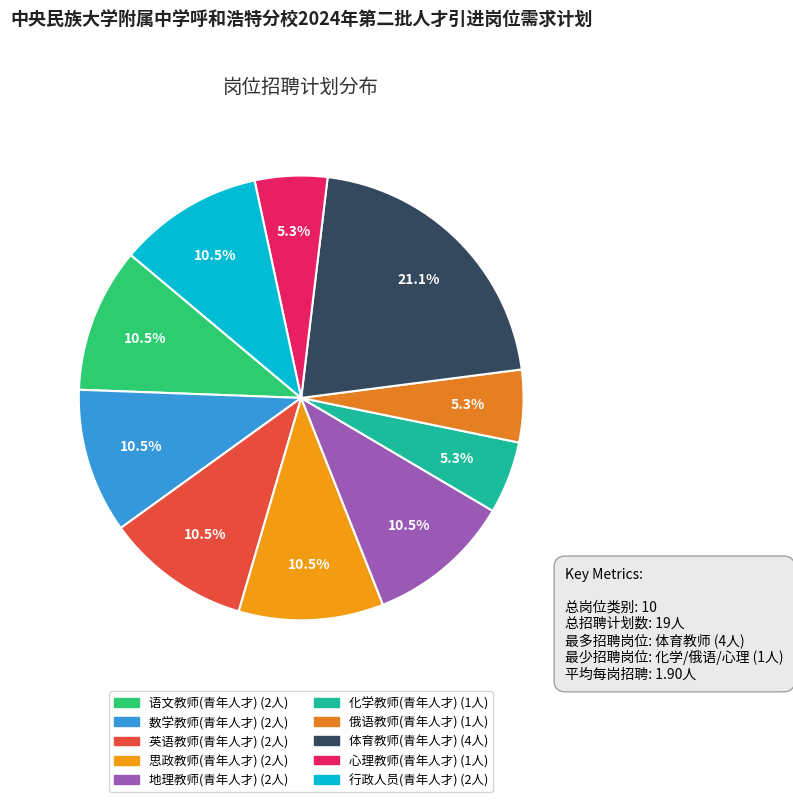

Rank the categories by value from highest to lowest.

体育教师(青年人才), 语文教师(青年人才), 数学教师(青年人才), 英语教师(青年人才), 思政教师(青年人才), 地理教师(青年人才), 行政人员(青年人才), 化学教师(青年人才), 俄语教师(青年人才), 心理教师(青年人才)